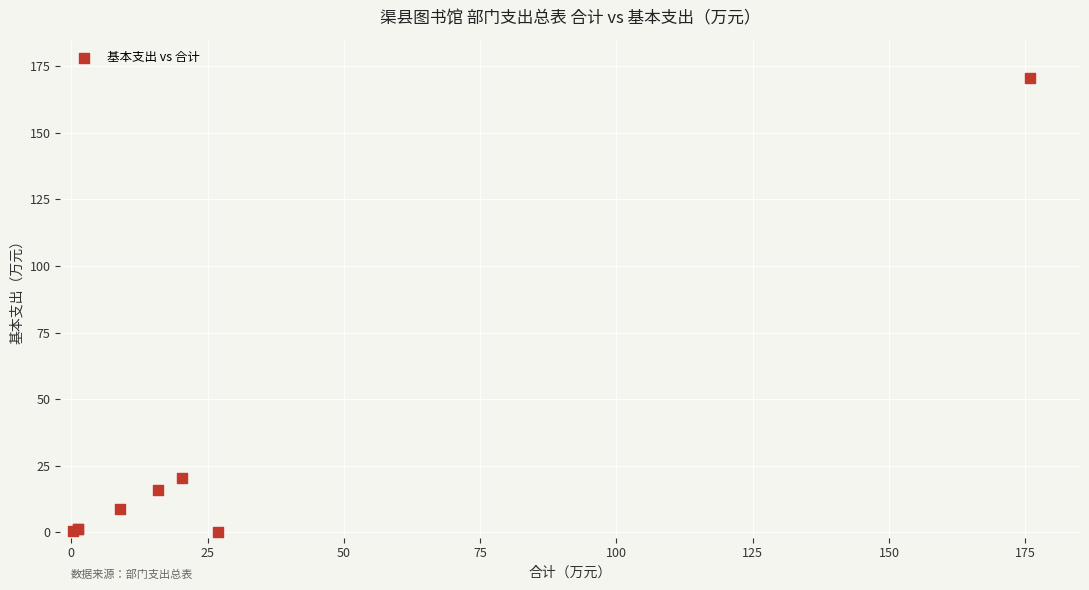

What Y value in the scatter plot is closest to 85?

20.4